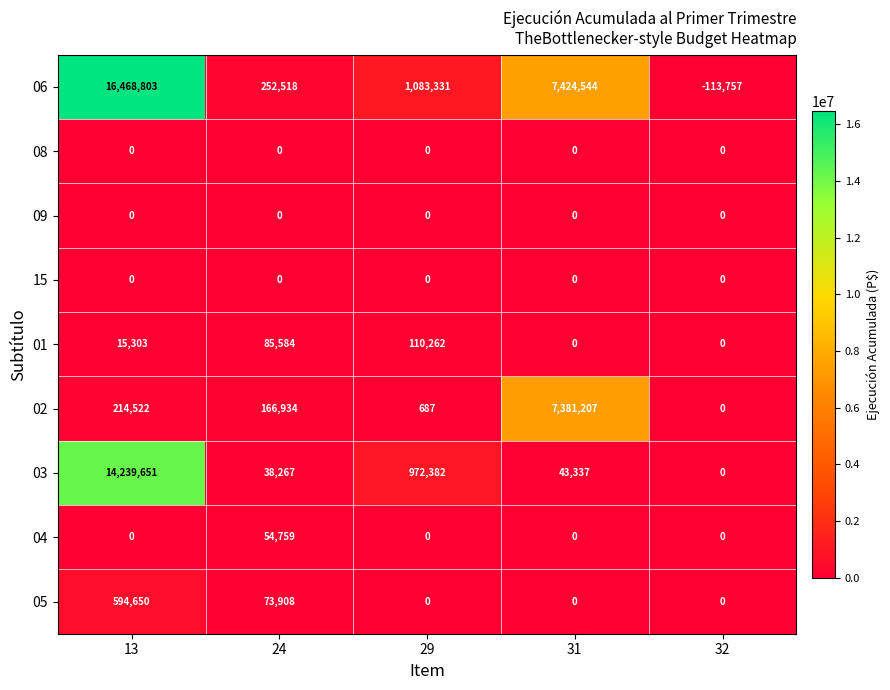

What is the spread (max minus min) of values at 32?

113757